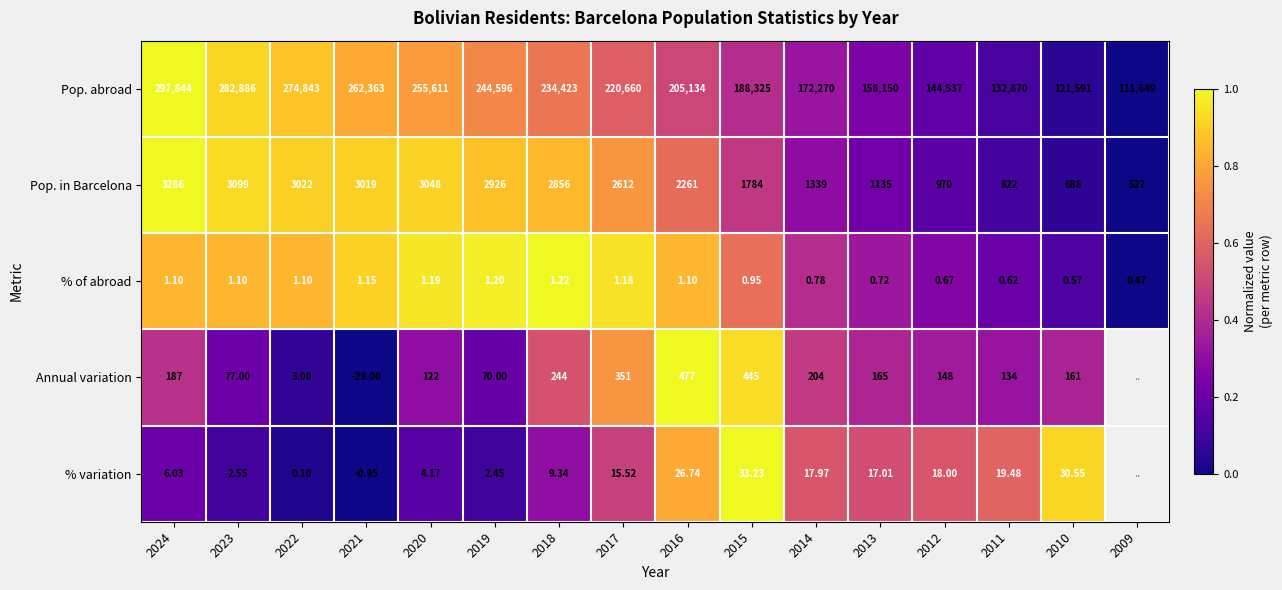

Is the value of Pop. abroad at 2018 greater than the value of % of abroad at 2014?

Yes